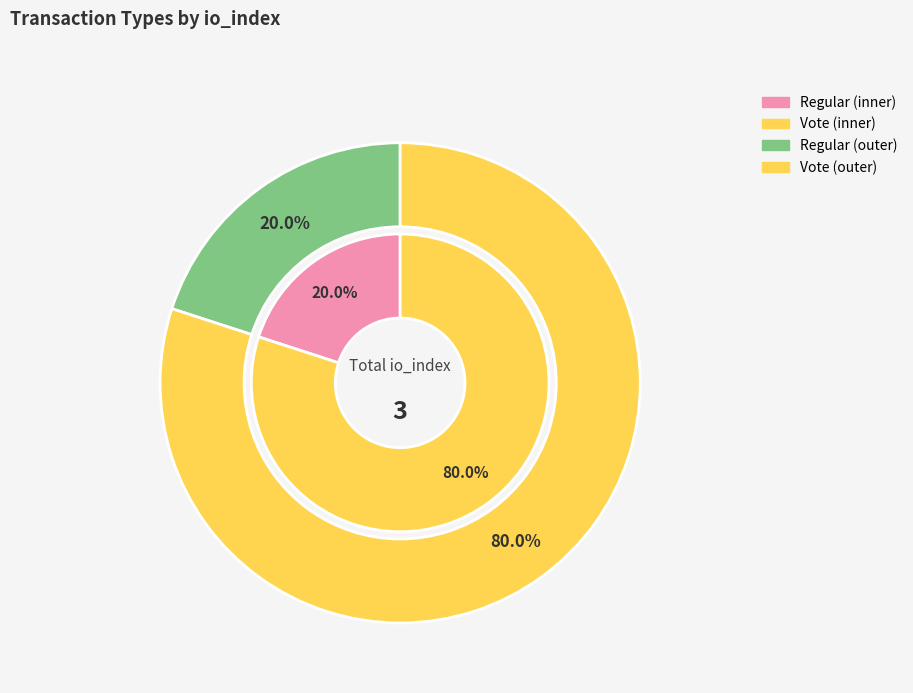

What is the total percentage of Regular (io_index=0) and Vote (io_index=3)?

100.0%